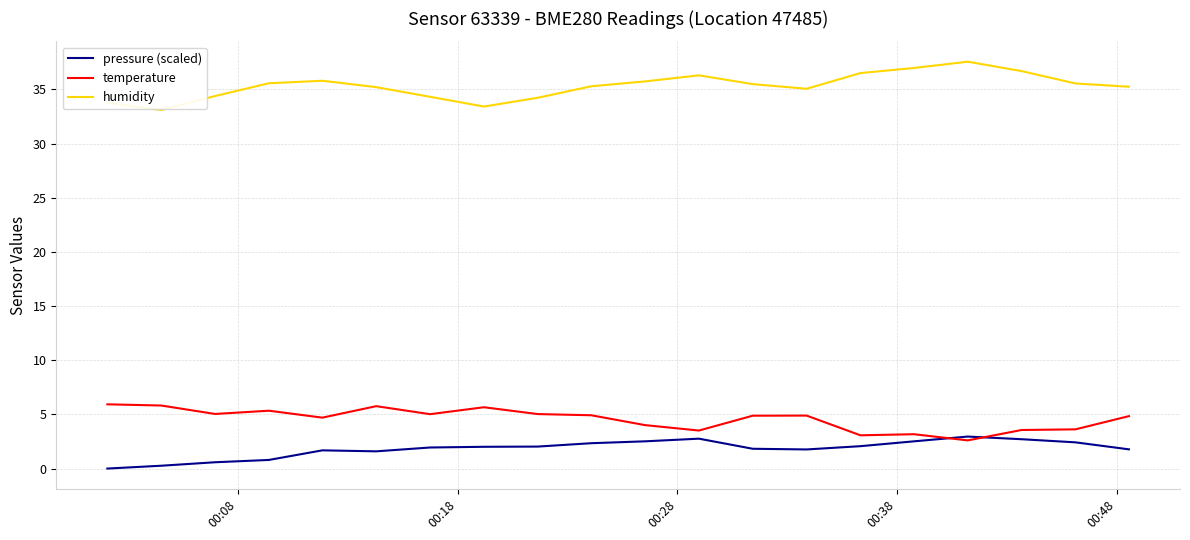

True or false: temperature and humidity intersect in this chart.

False